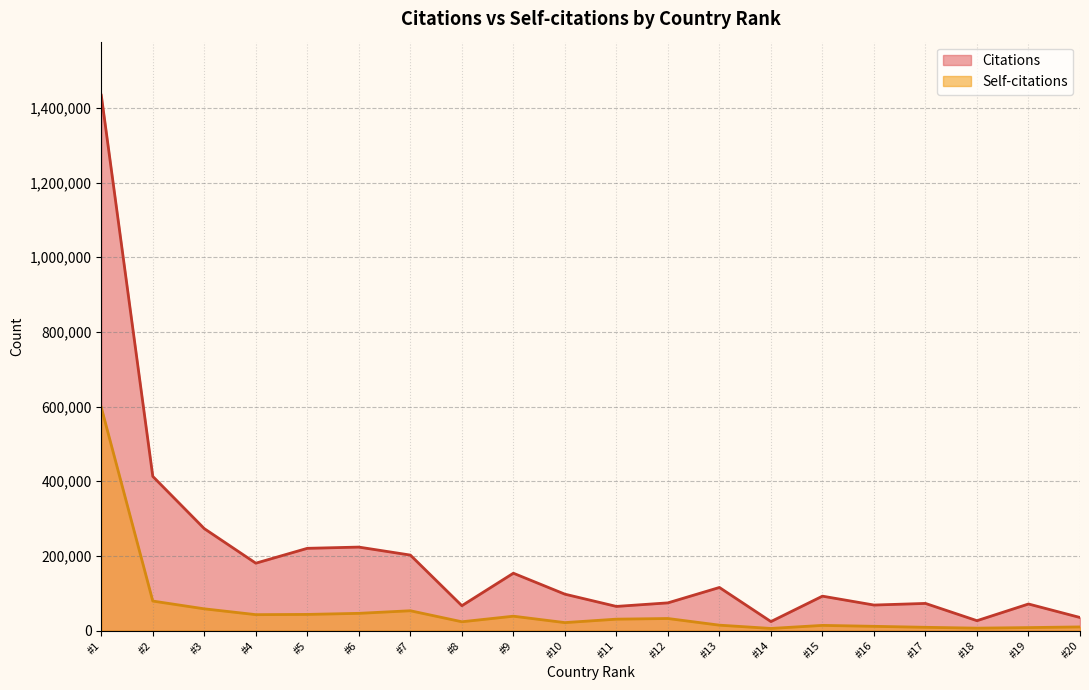

True or false: Self-citations and Citations cross at least once.

False